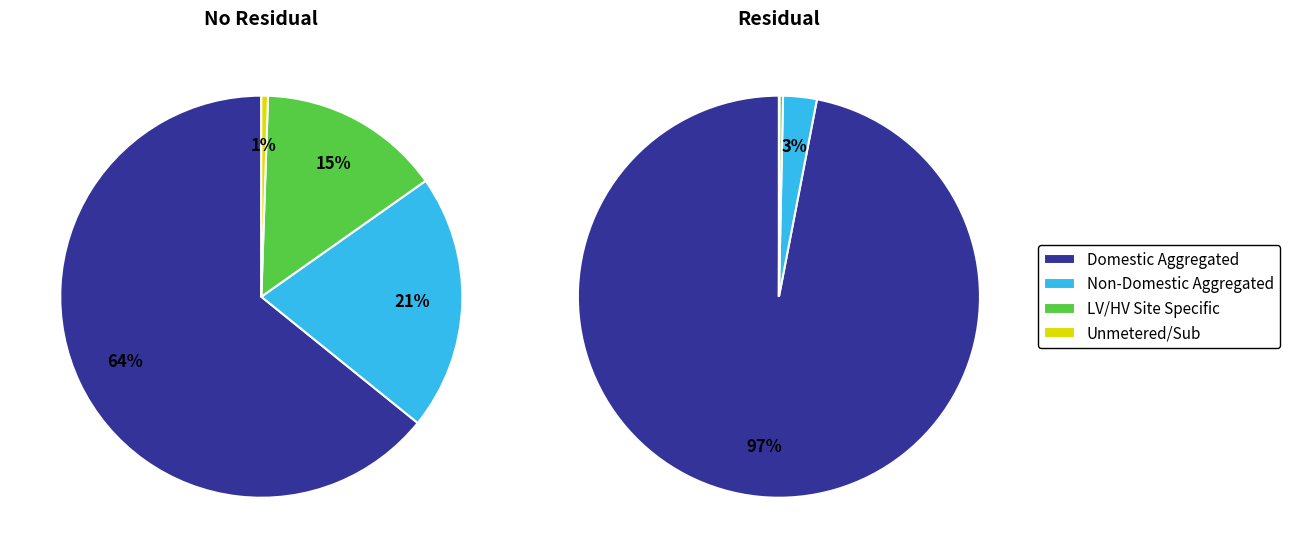

Which category accounts for the majority?

Domestic Aggregated